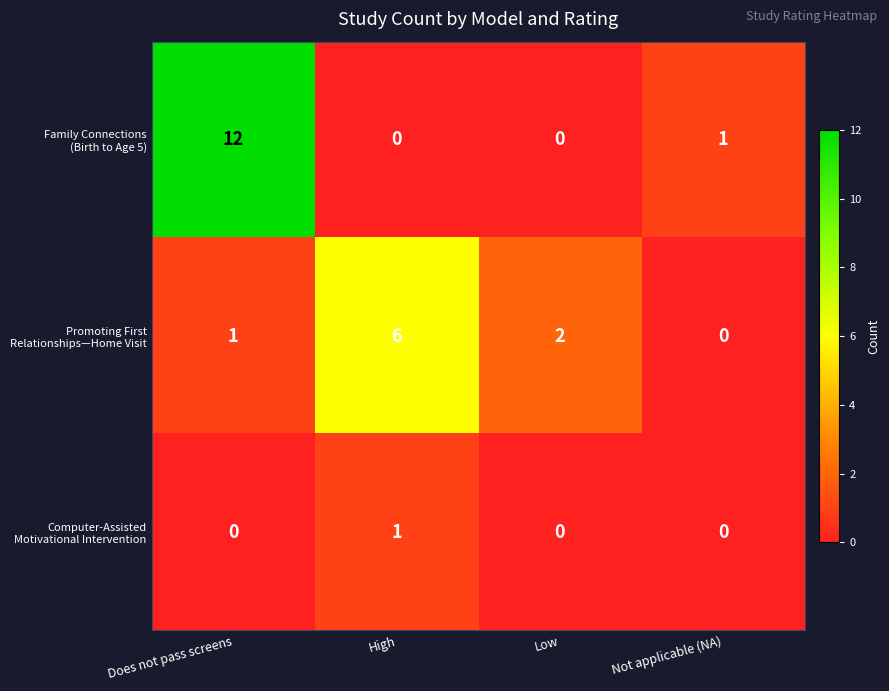

How many distinct data groups are displayed?

3